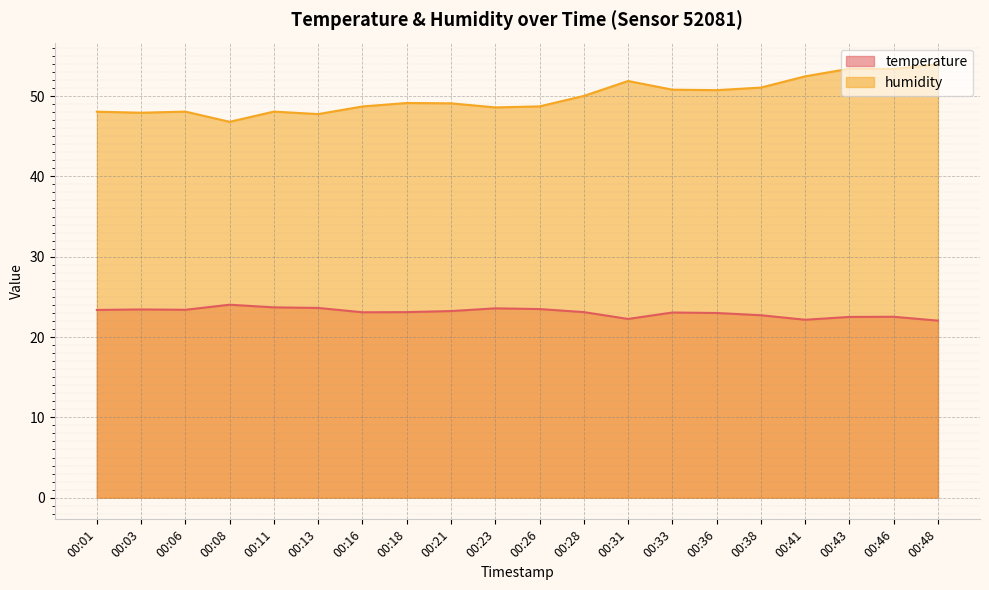

What is the sum of all humidity values?

998.5